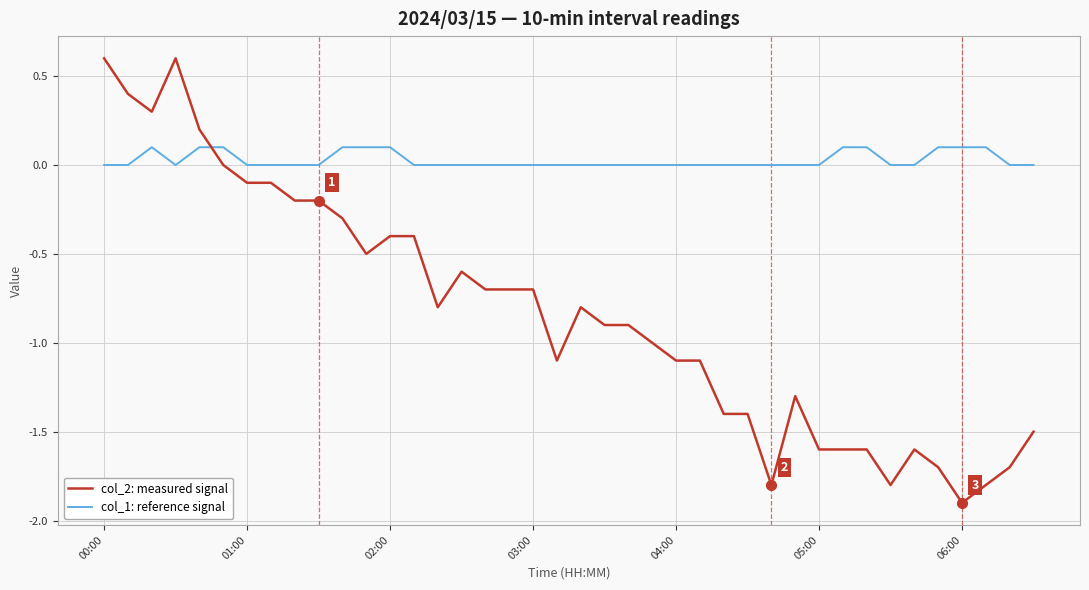

Which series has the largest total across all categories?

col_1: reference signal